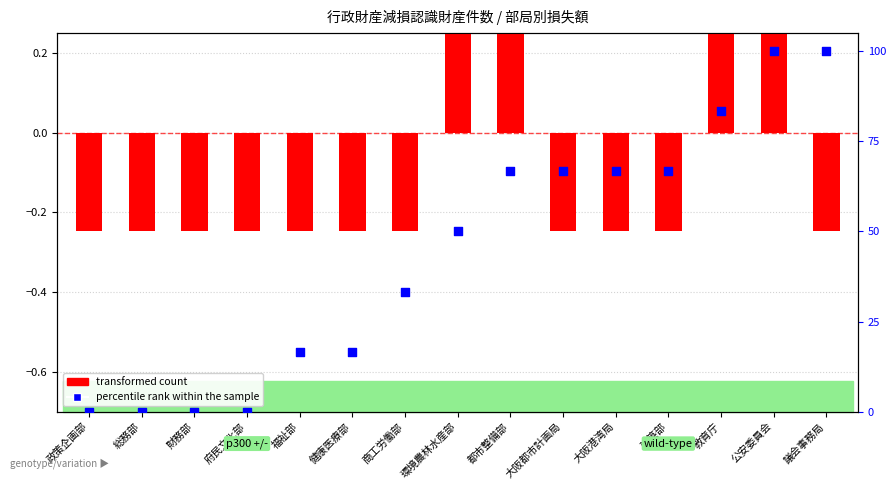

Is the value of percentile rank within the sample at 大阪都市計画局 greater than the value of transformed count at 環境農林水産部?

Yes